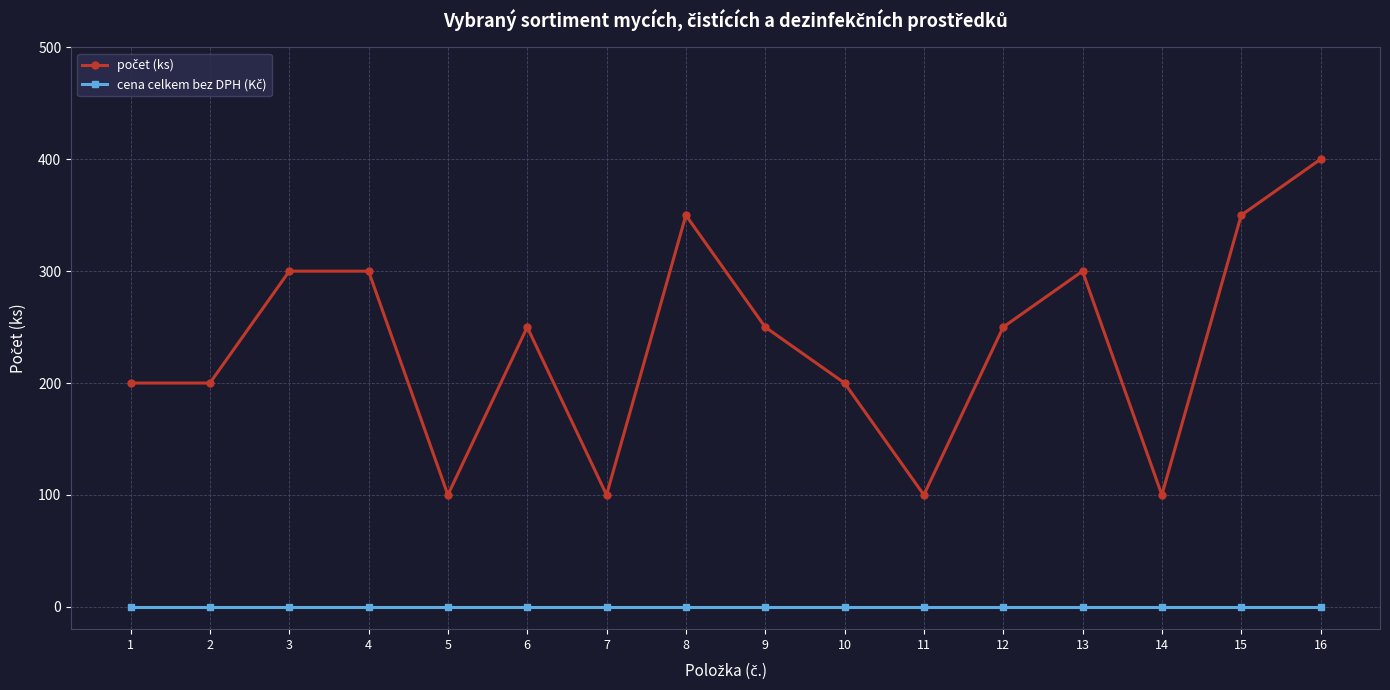

What is the spread (max minus min) of values at 14?

100